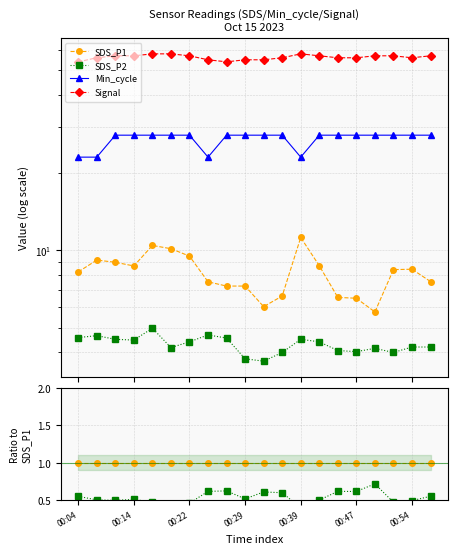

What position from the left is 00:29?

10